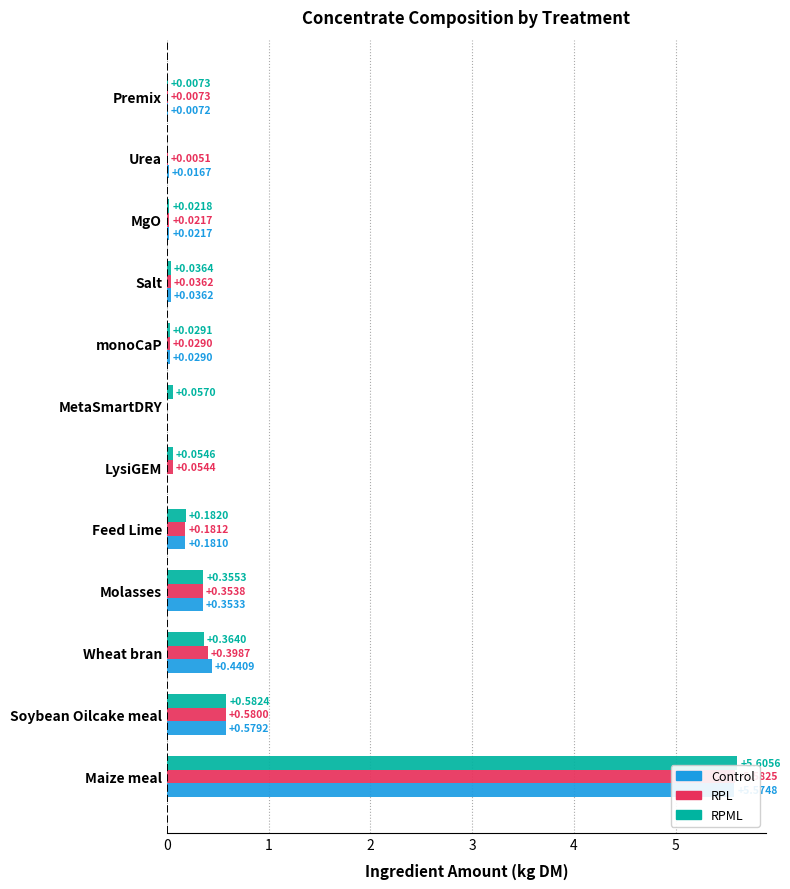

Reading left to right, extract all data points from this chart.

Control: 5.6	0.6	0.4	0.4	0.2	0.0	0.0	0.0	0.0	0.0	0.0	0.0
RPL: 5.6	0.6	0.4	0.4	0.2	0.1	0.0	0.0	0.0	0.0	0.0	0.0
RPML: 5.6	0.6	0.4	0.4	0.2	0.1	0.1	0.0	0.0	0.0	0.0	0.0